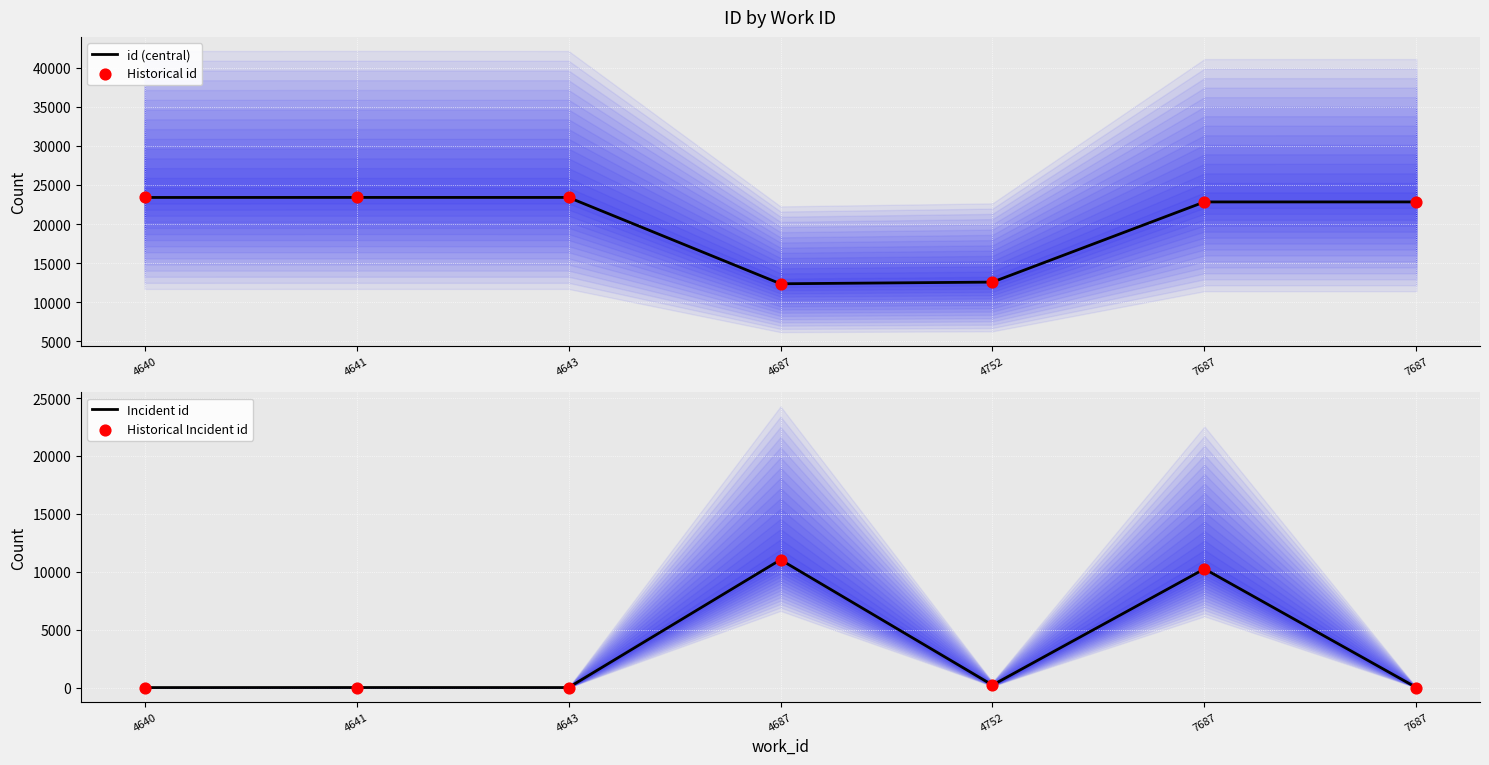

What are all the series names shown in the legend?

id (central), Historical id, Incident id, Historical Incident id